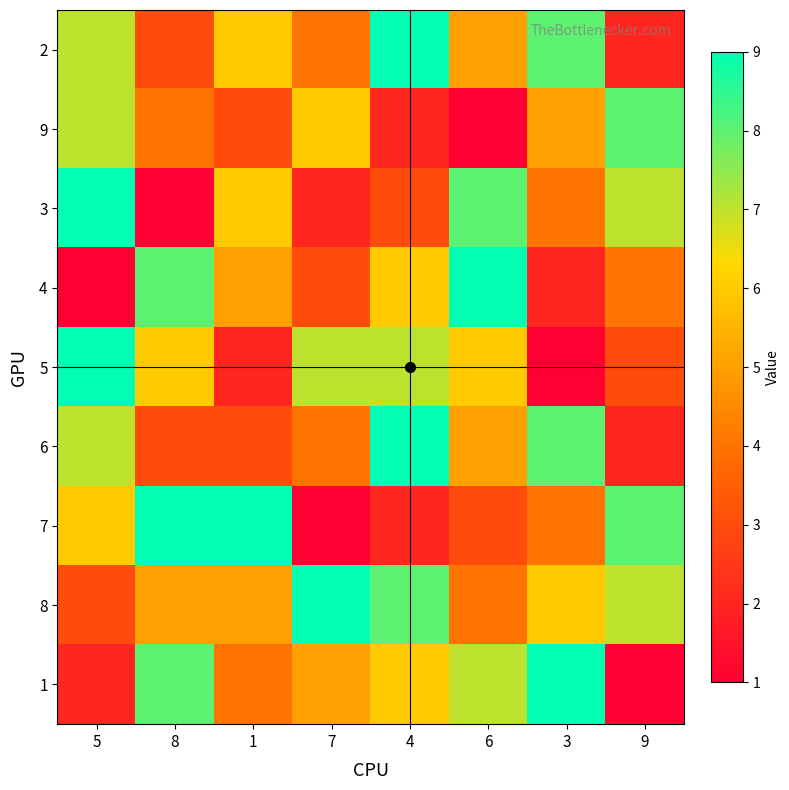

Reading left to right, list all the values displayed in this chart.

2: 5=7	8=3	1=6	7=4	4=9	6=5	3=8	9=2
9: 5=7	8=4	1=3	7=6	4=2	6=1	3=5	9=8
3: 5=9	8=1	1=6	7=2	4=3	6=8	3=4	9=7
4: 5=1	8=8	1=5	7=3	4=6	6=9	3=2	9=4
5: 5=9	8=6	1=2	7=7	4=7	6=6	3=1	9=3
6: 5=7	8=3	1=3	7=4	4=9	6=5	3=8	9=2
7: 5=6	8=9	1=9	7=1	4=2	6=3	3=4	9=8
8: 5=3	8=5	1=5	7=9	4=8	6=4	3=6	9=7
1: 5=2	8=8	1=4	7=5	4=6	6=7	3=9	9=1